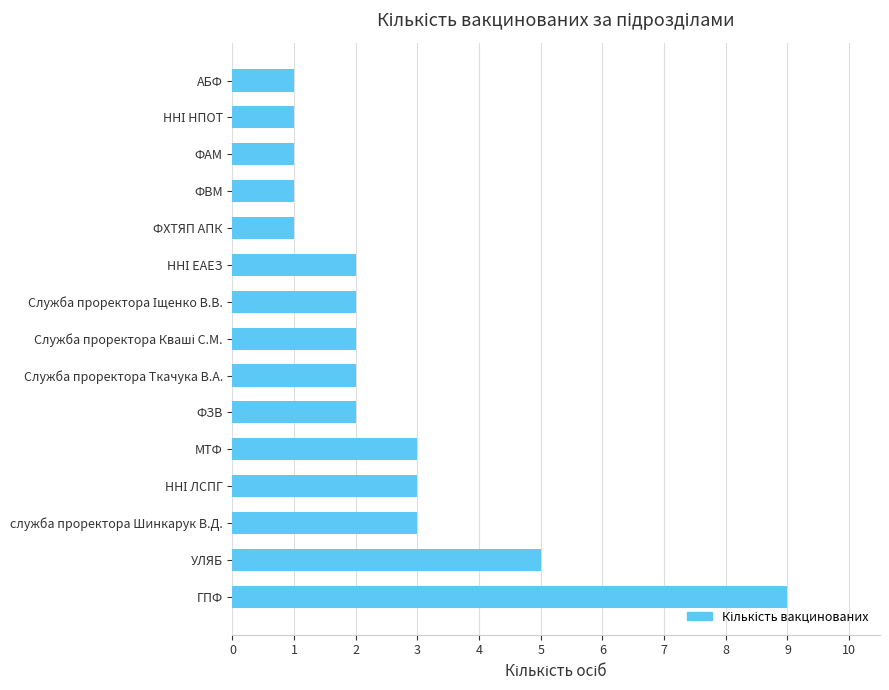

What is the difference between the maximum and minimum values?

8